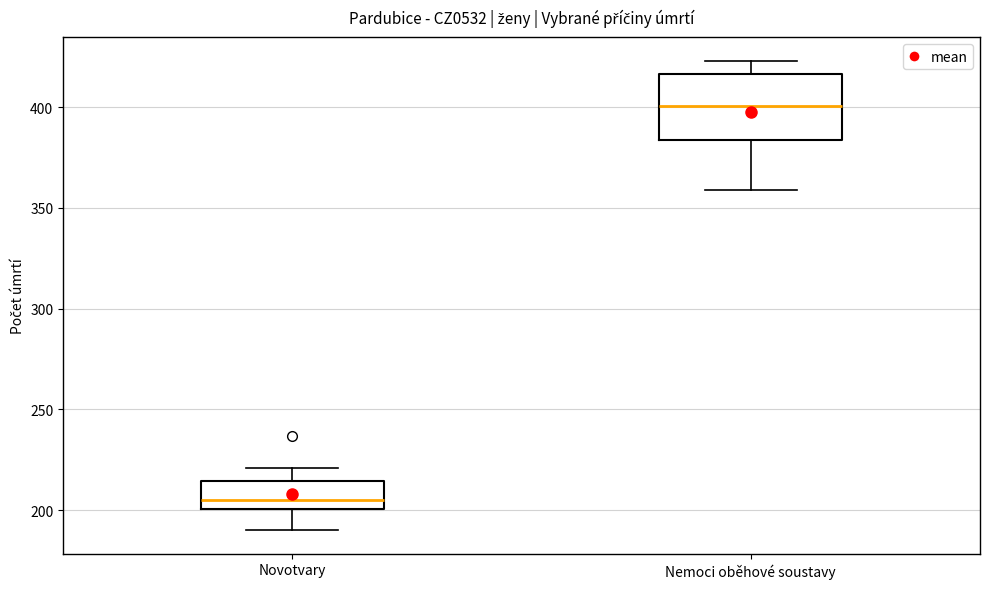

Reading left to right, read every box against the y-axis: the position of its median line, the range the box covers, and the ends of its whiskers. The values are not printed on the chart, so give them approximately, as read against the axis.

Novotvary: median 205, box 200 to 215, whiskers 190 to 220
Nemoci oběhové soustavy: median 400, box 385 to 415, whiskers 360 to 425